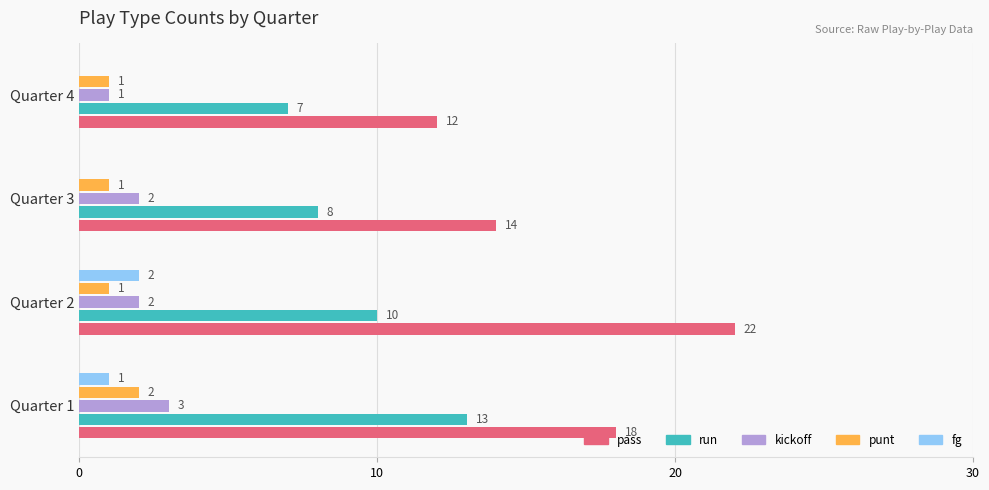

What is the sum of the run values at Quarter 3 and Quarter 2?

18